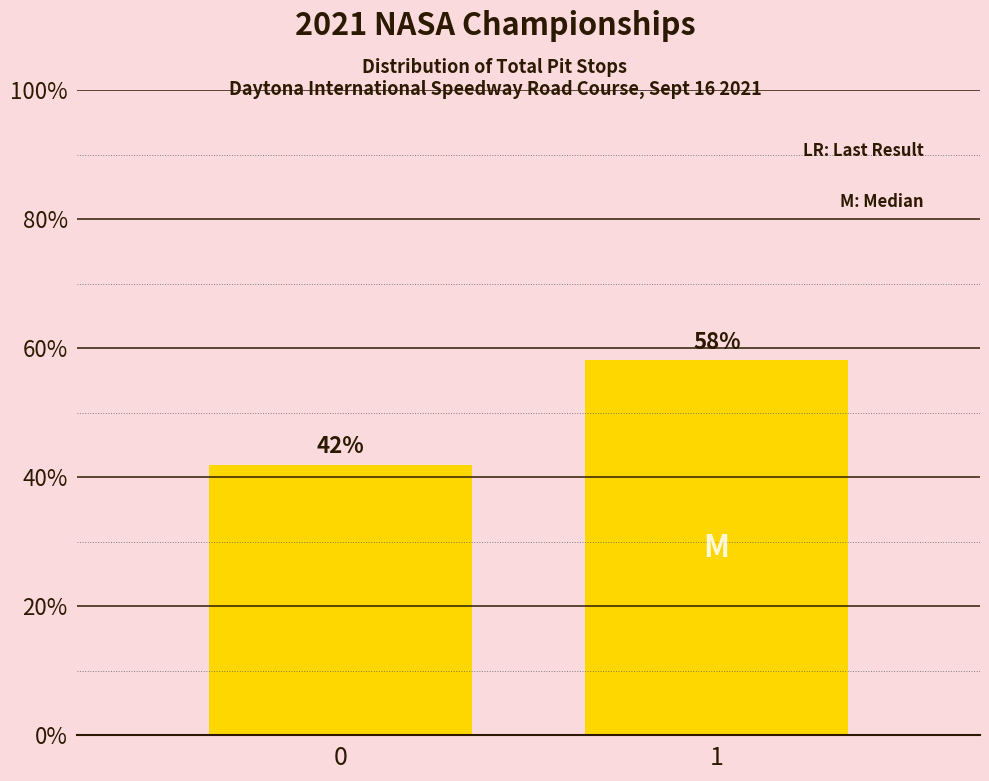

What is the value of the 2nd bar from the left?

58.1